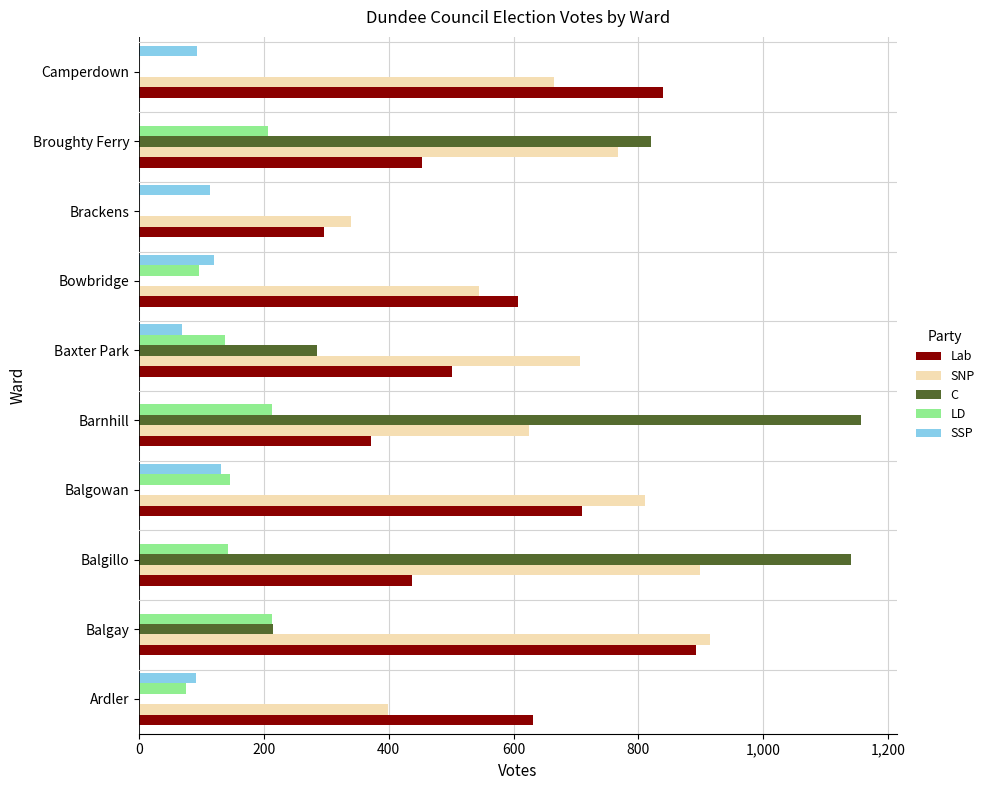

What is the sum of all SNP values?

6670